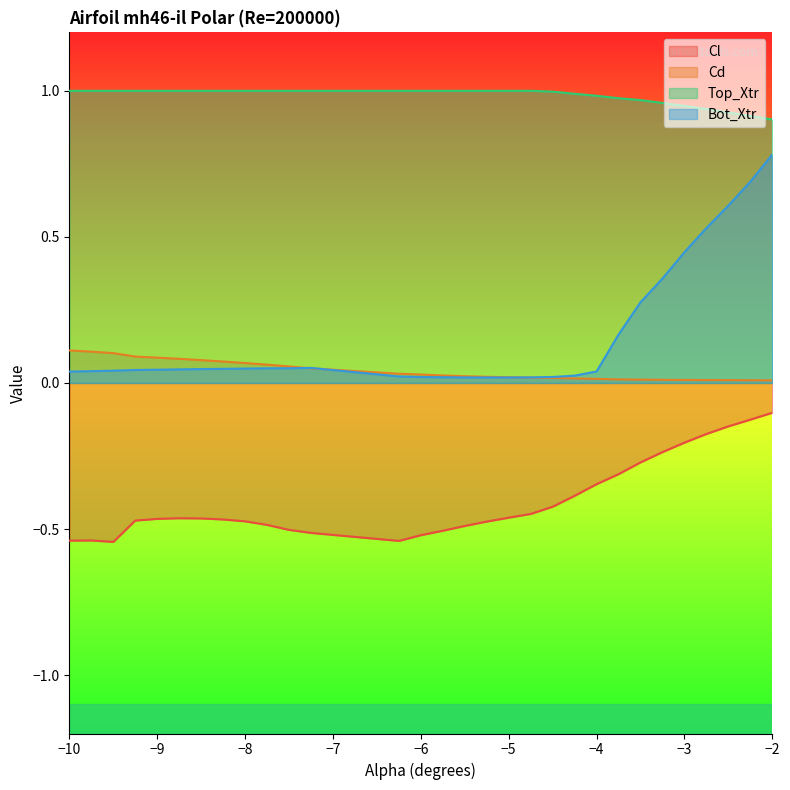

True or false: Top_Xtr and Bot_Xtr cross at least once.

False